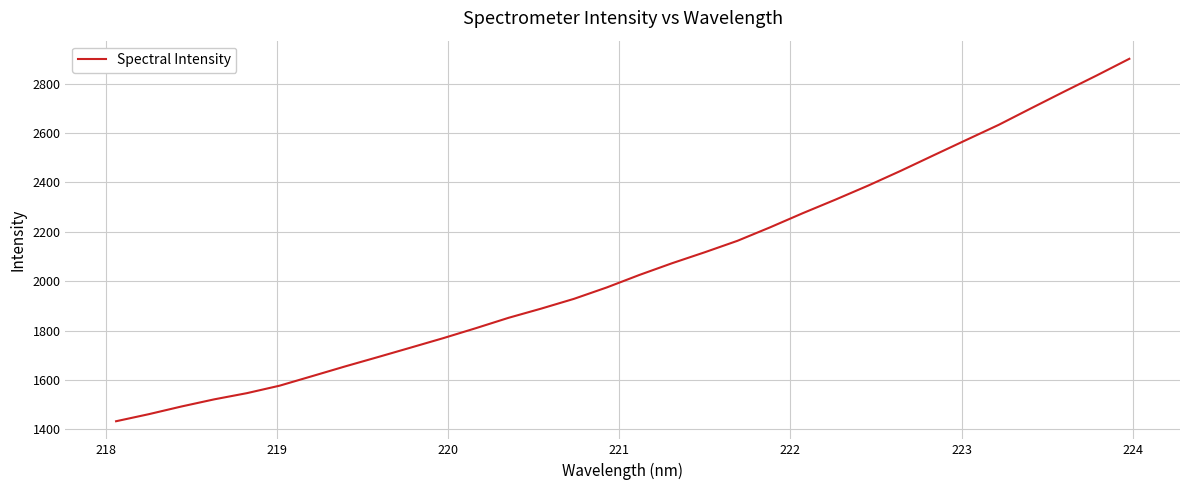

What is the smallest value displayed?

1432.5